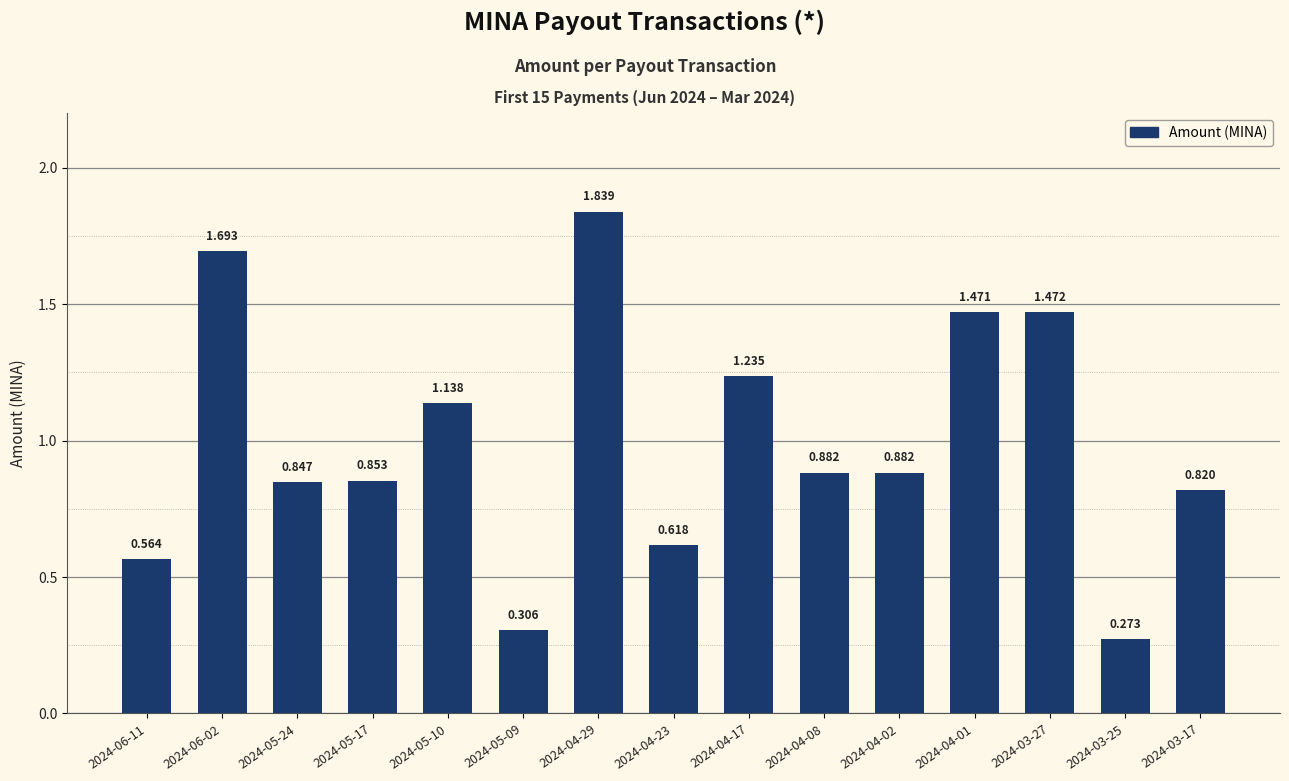

What is the smallest value displayed?

0.3